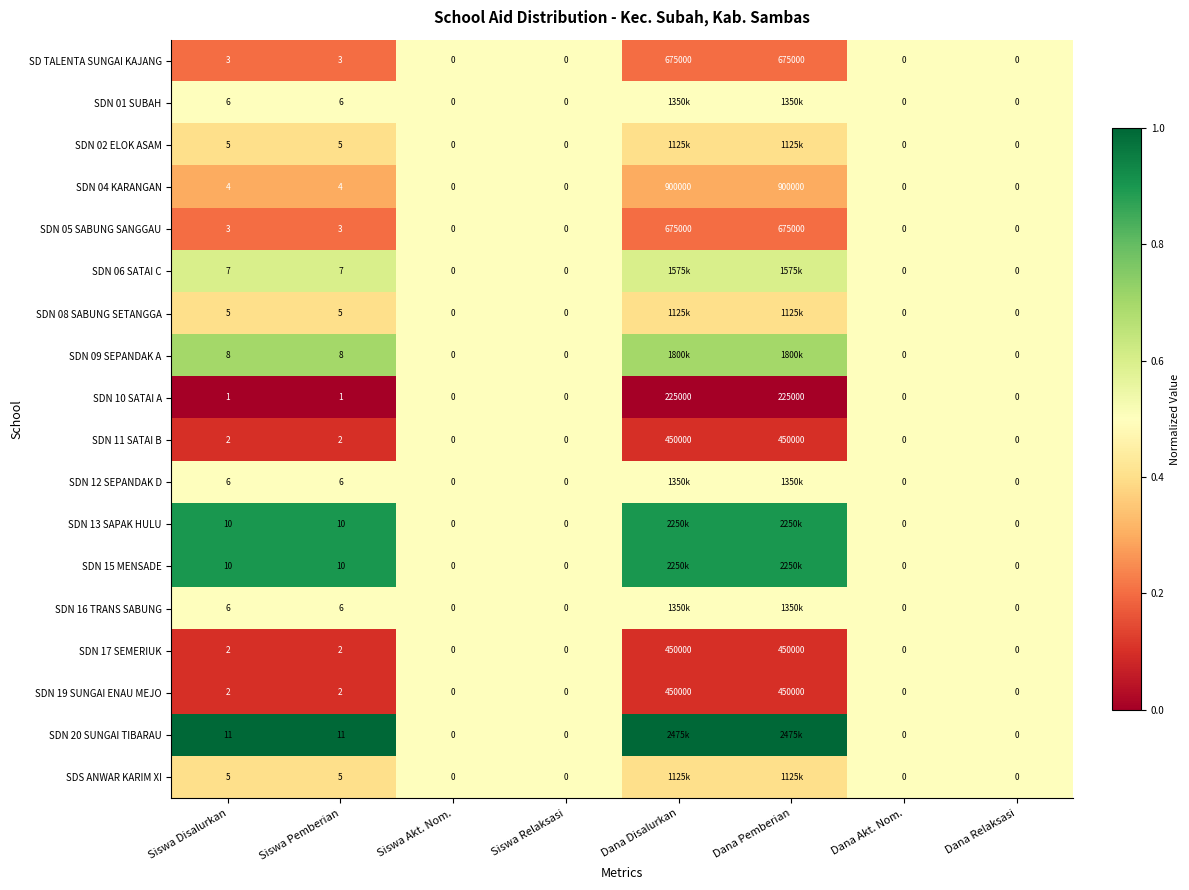

Is it true that SDN 11 SATAI B equals 2.0 at Siswa Disalurkan?

True